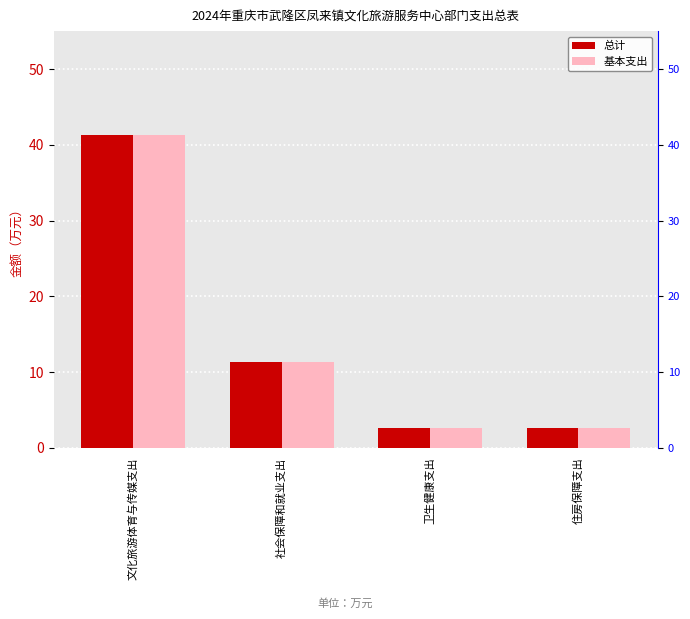

What is the sum of all 基本支出 values?

57.9